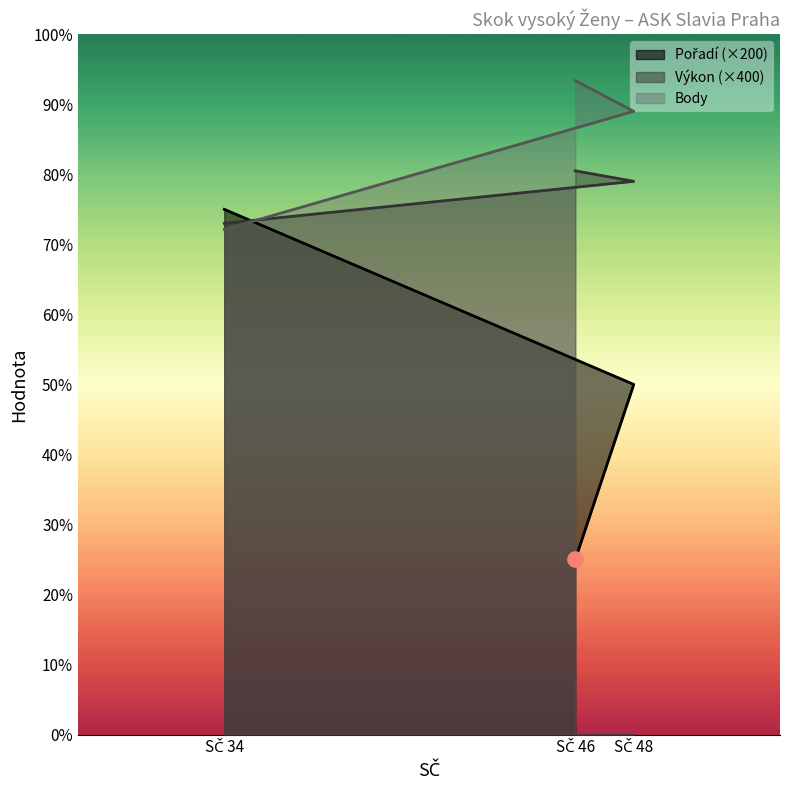

Which series has the largest total across all categories?

Body